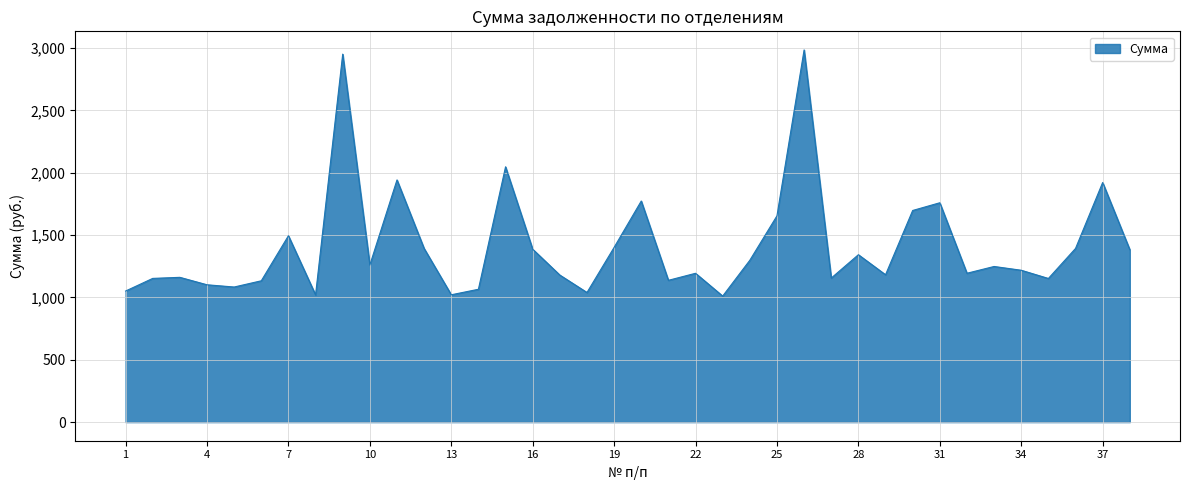

How many interior local peaks (higher than both neighbors) does the data have?

12